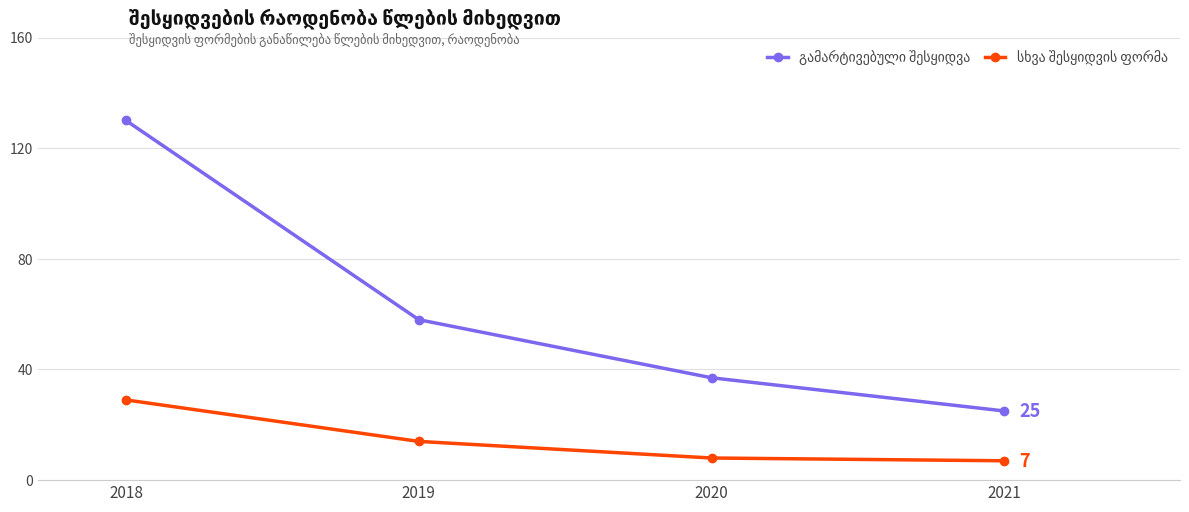

How many categories are shown in the chart?

4